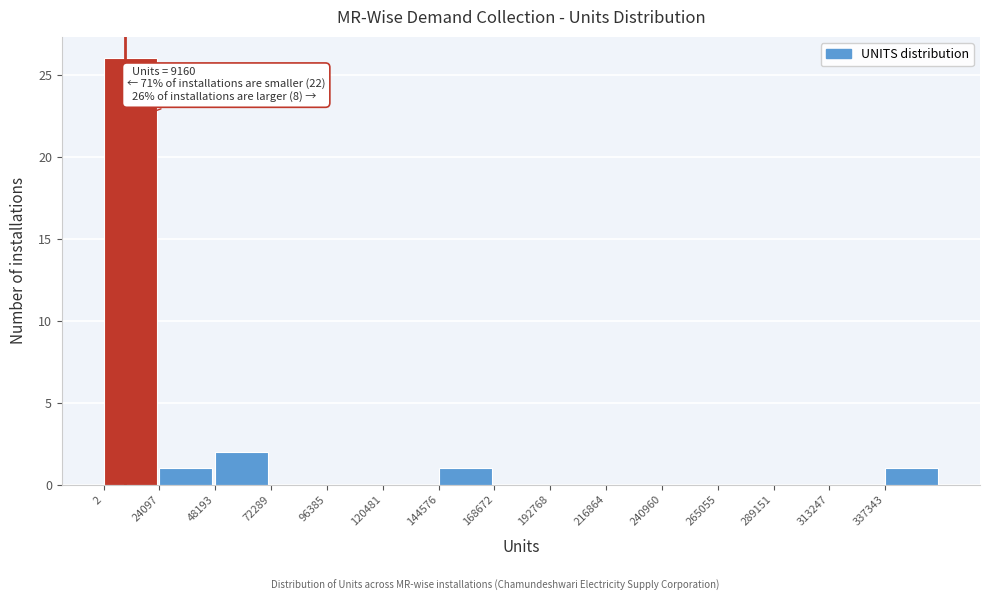

Which range on the x-axis has the tallest bar?

0 to 25000